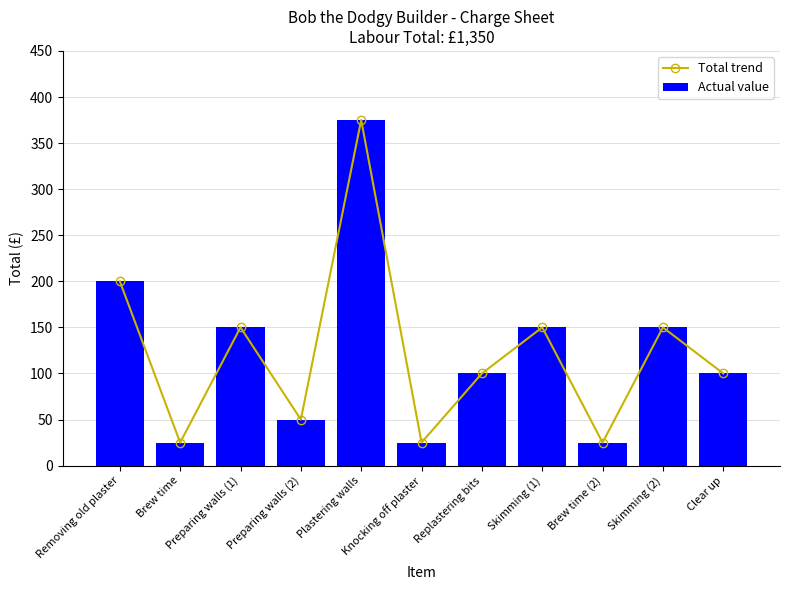

Between Replastering bits and Knocking off plaster, which is larger?

Replastering bits